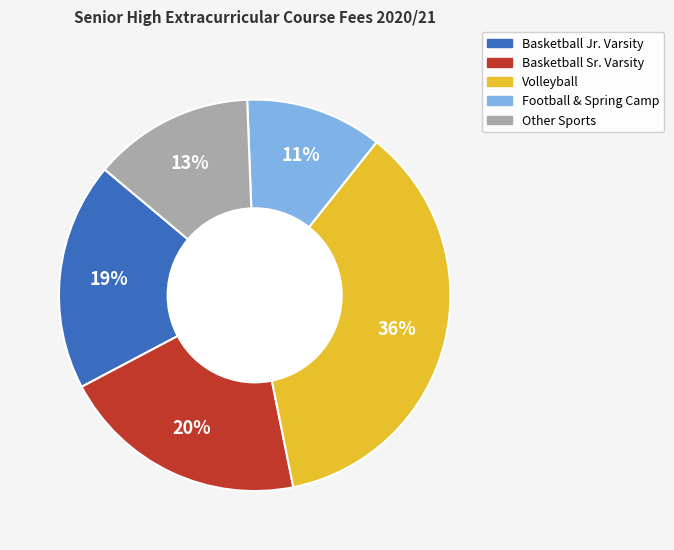

Is there a majority slice in this chart?

No